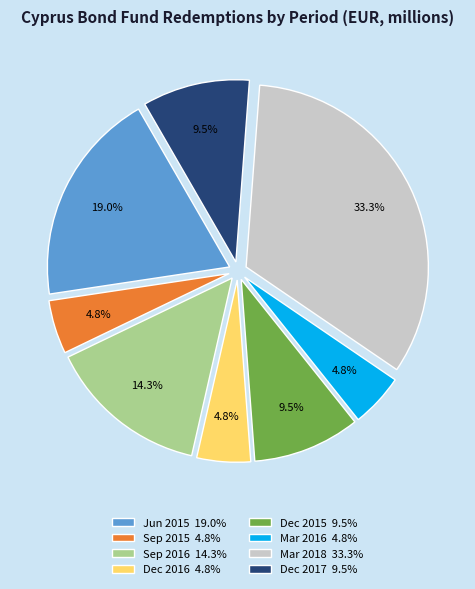

How much of the chart is everything except Jun 2015 19.0%?

81.0%